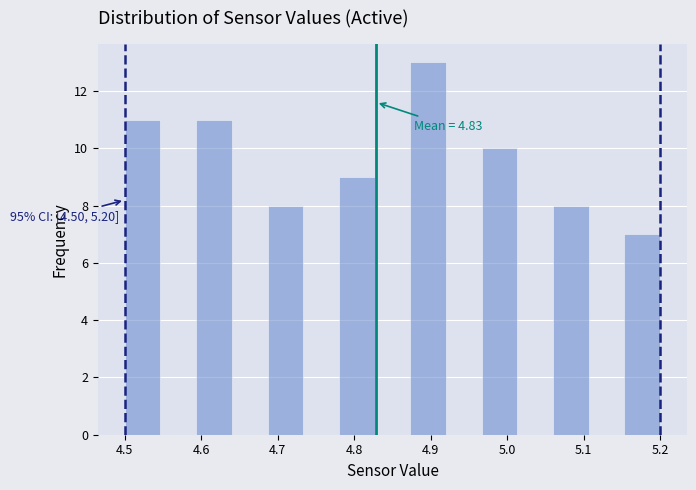

Over which range of the x-axis is the bar tallest?

4.87 to 4.92